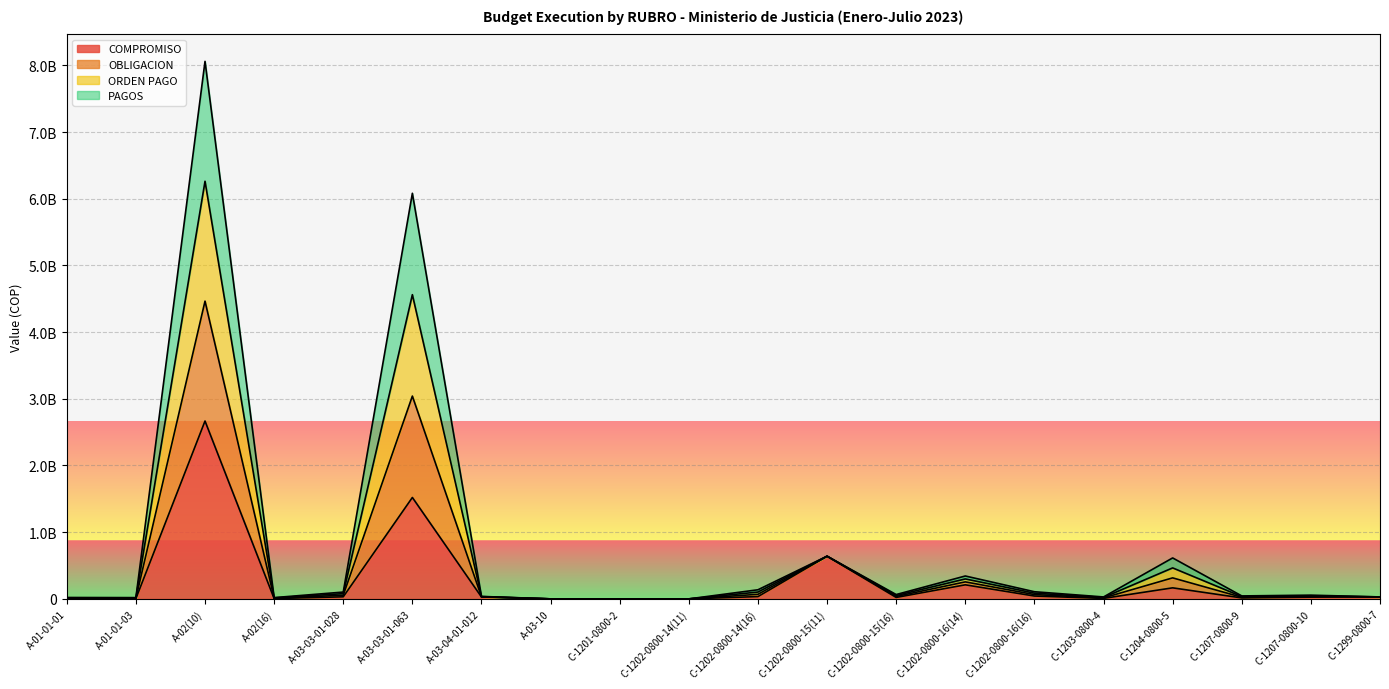

What is the difference between the maximum and minimum values in the COMPROMISO series?

2666634036.7